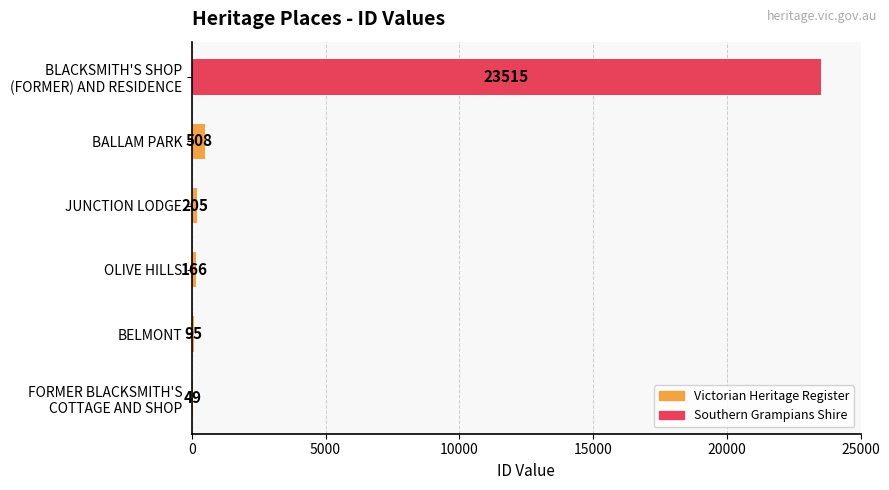

What is the sum of all values?

24538